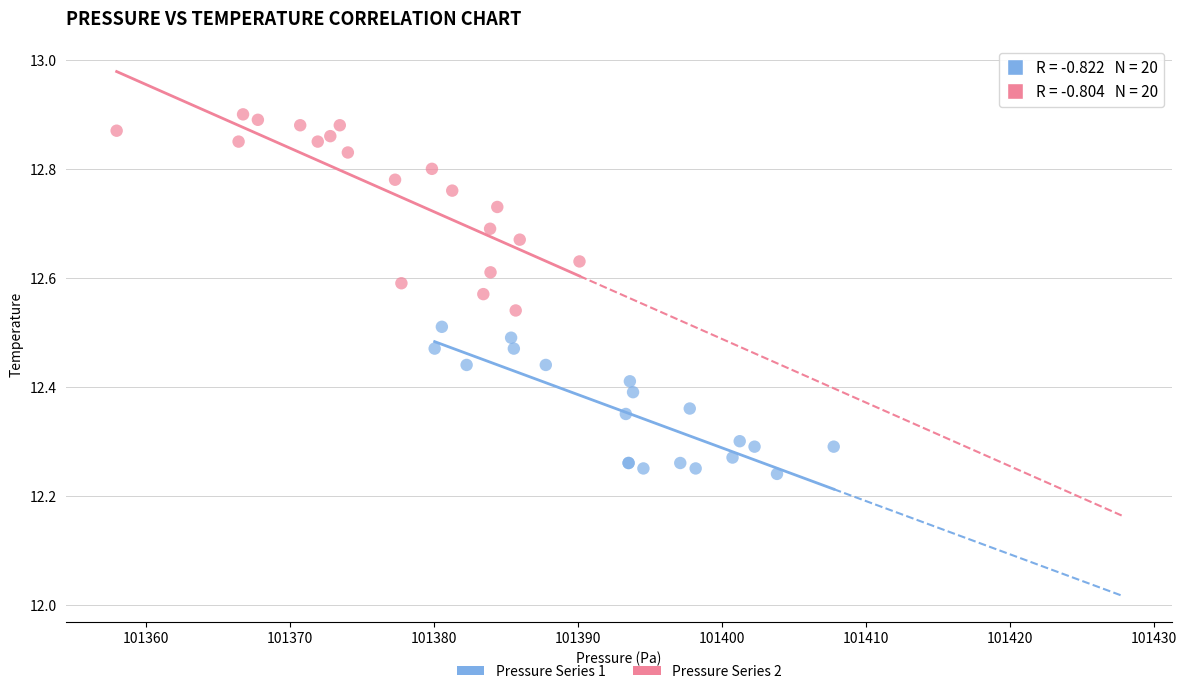

Which series contains the lowest Y value?

Pressure Series 1